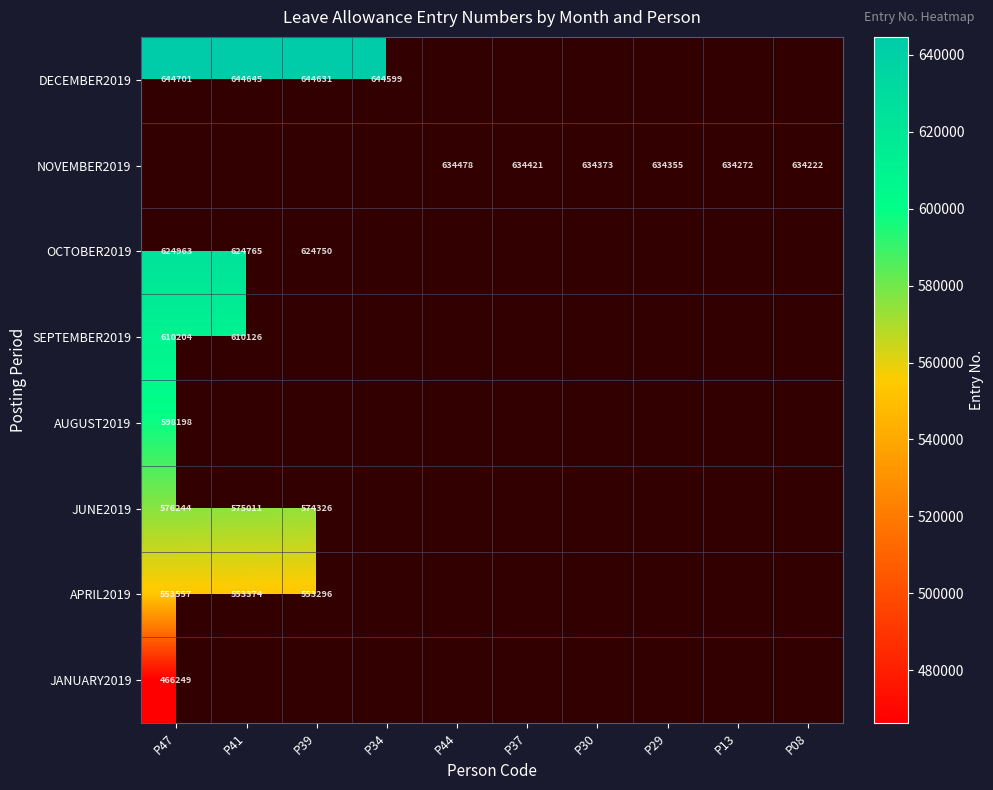

Is it true that NOVEMBER2019 equals 211470 at P13?

False